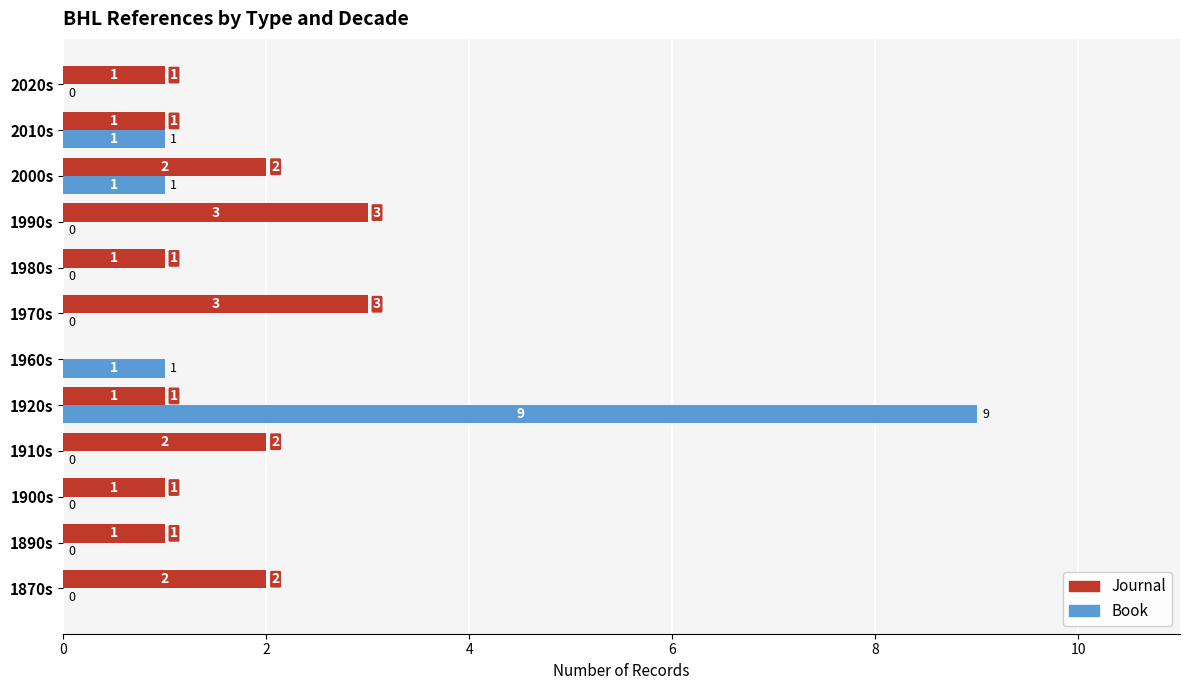

The value of Book at 1870s is 0. True or false?

True